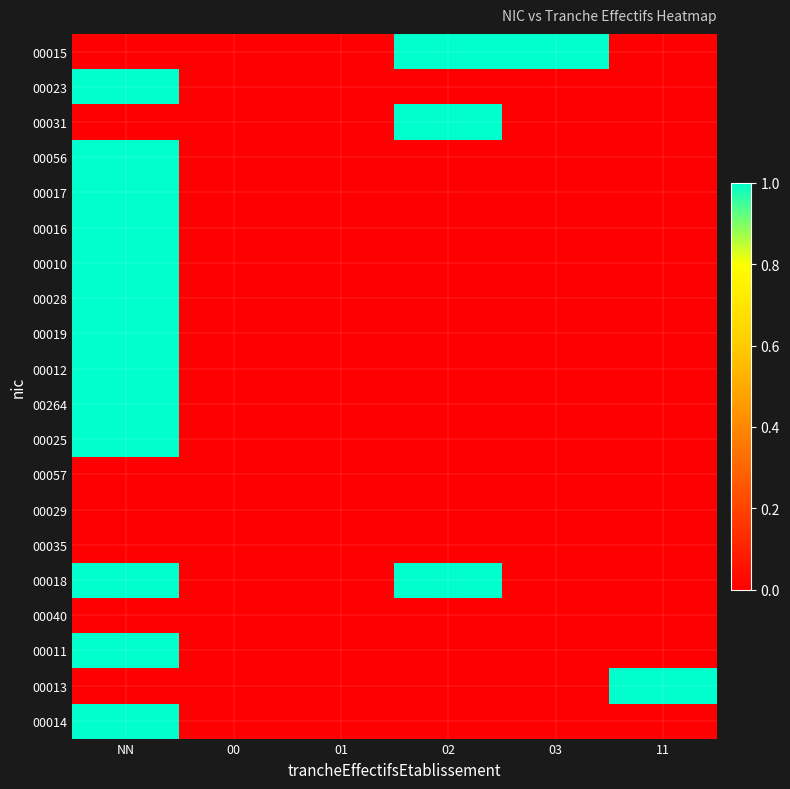

What is the total value across all series at 03?

1